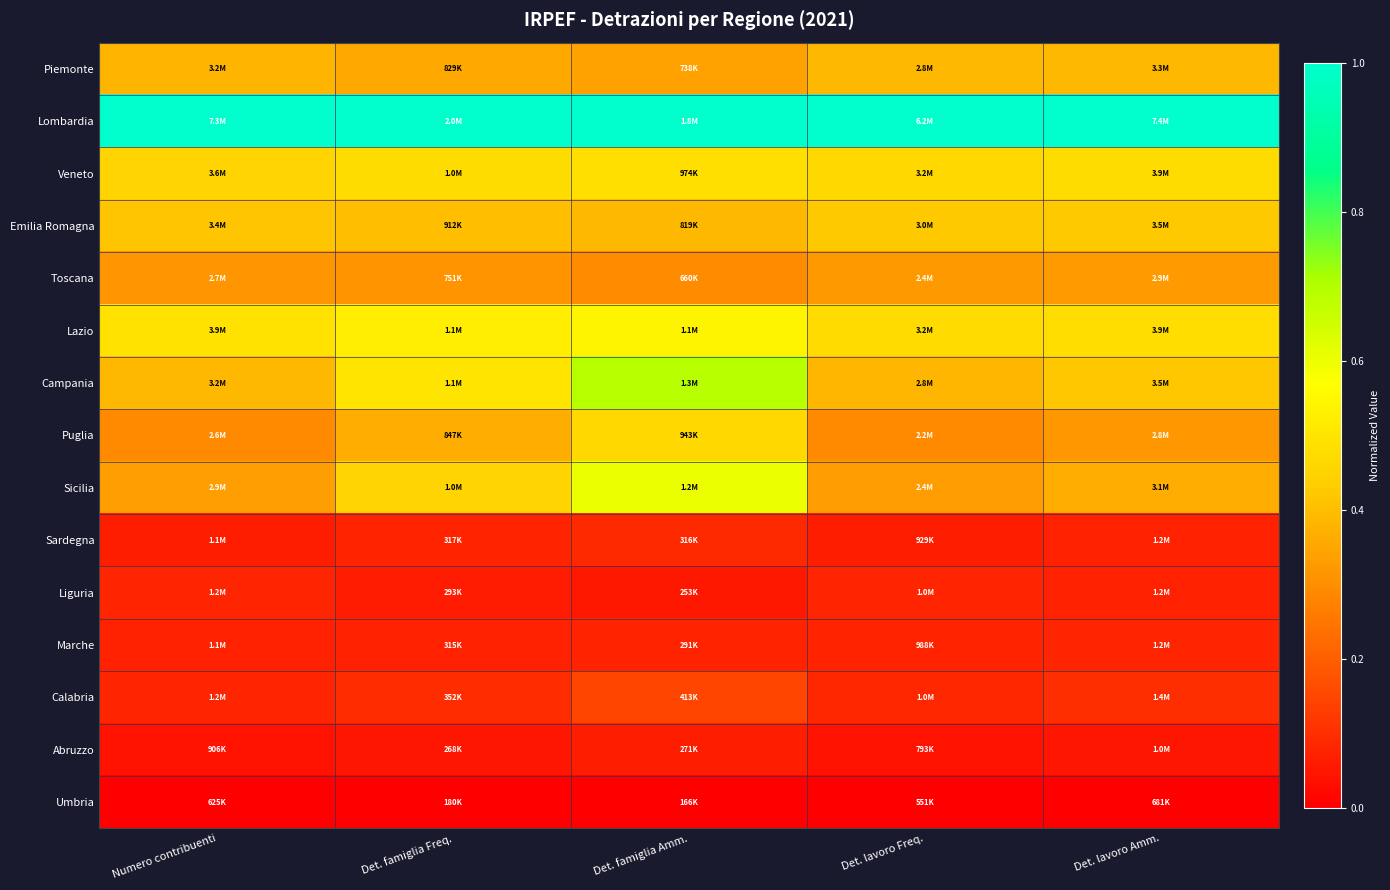

List the series in order of their peak value, lowest first.

Umbria, Abruzzo, Liguria, Marche, Sardegna, Calabria, Toscana, Piemonte, Emilia Romagna, Puglia, Veneto, Lazio, Sicilia, Campania, Lombardia